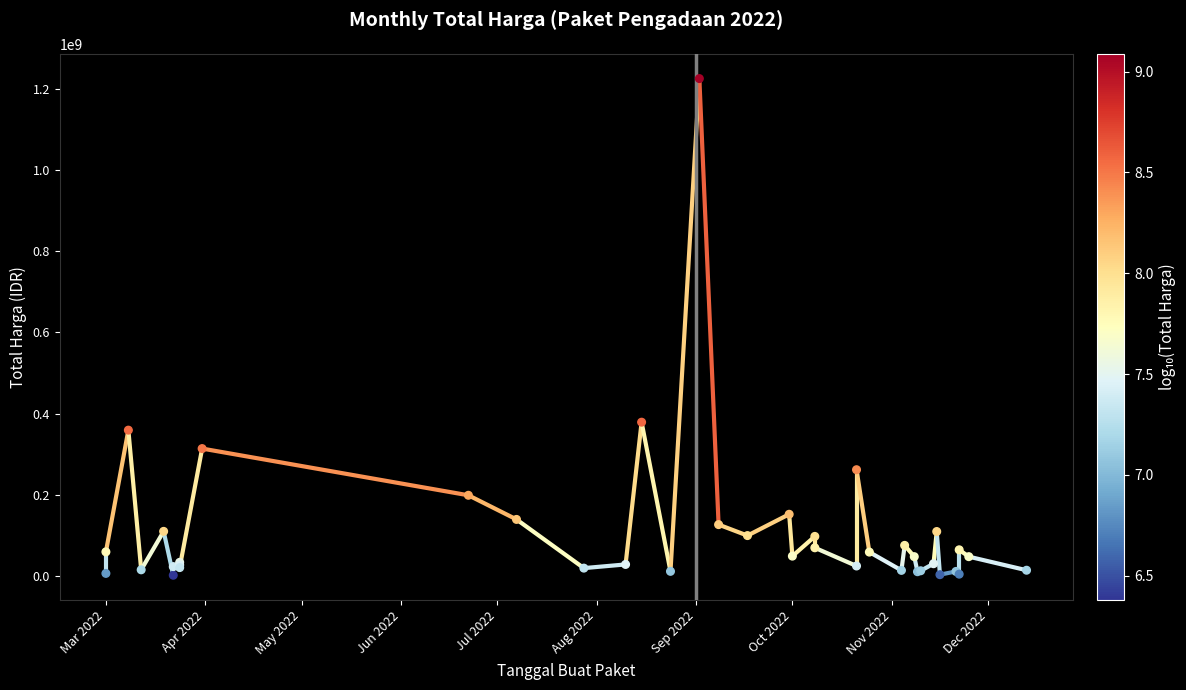

What Y value in the scatter plot is closest to 613538875?

379075000